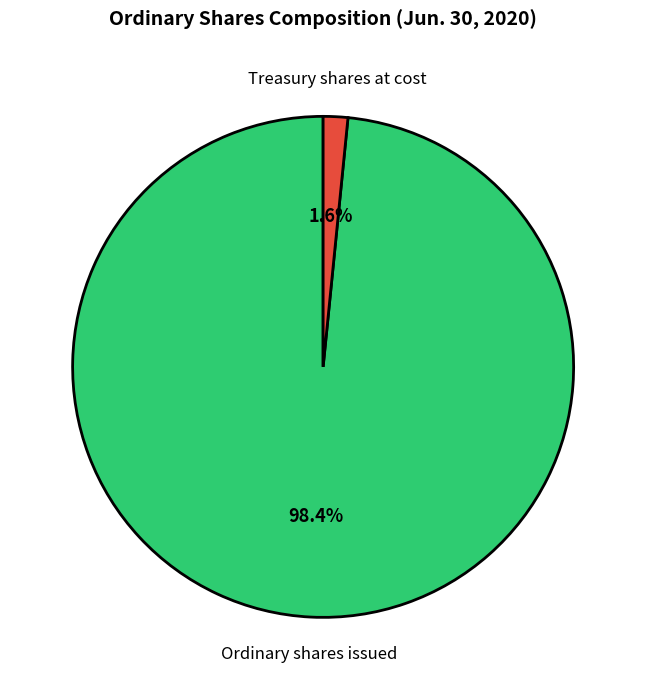

Between Ordinary shares issued and Treasury shares at cost, which is larger?

Ordinary shares issued